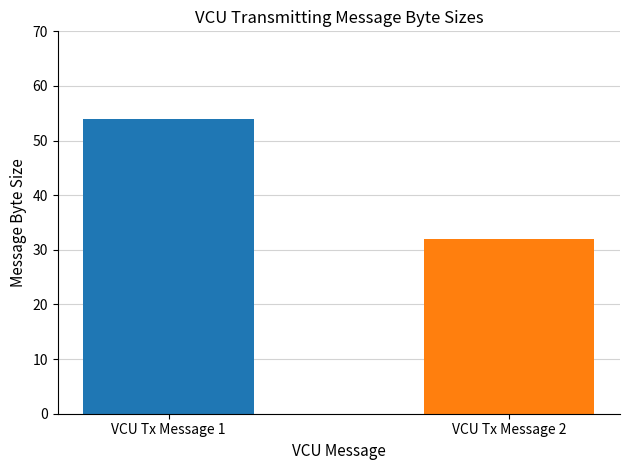

What is the sum of the values at VCU Tx Message 1 and VCU Tx Message 2?

86